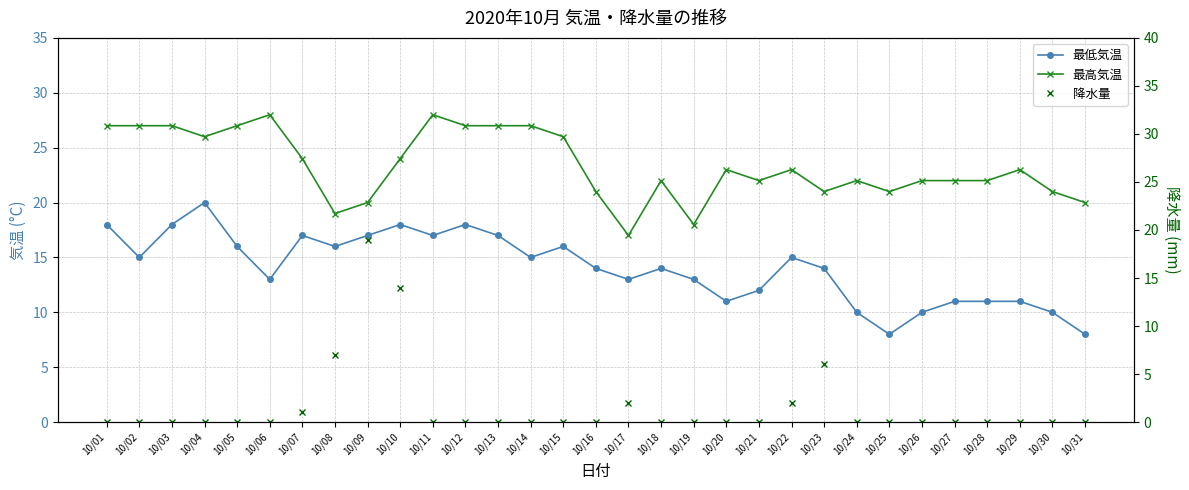

True or false: 降水量 and 最高気温 intersect in this chart.

False